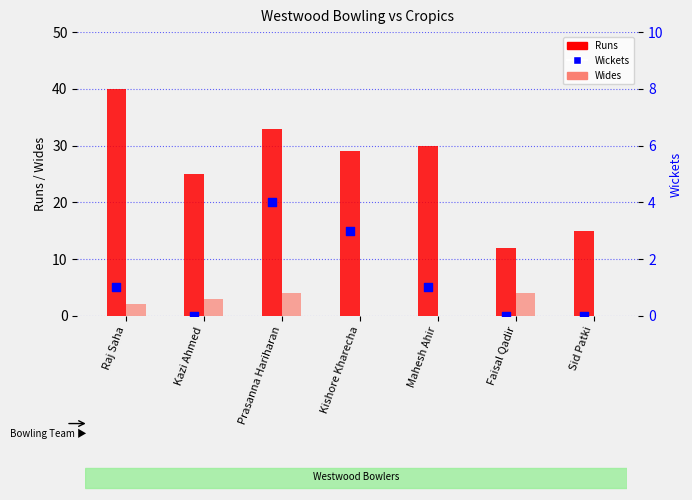

At how many categories does at least one series exceed 9?

7